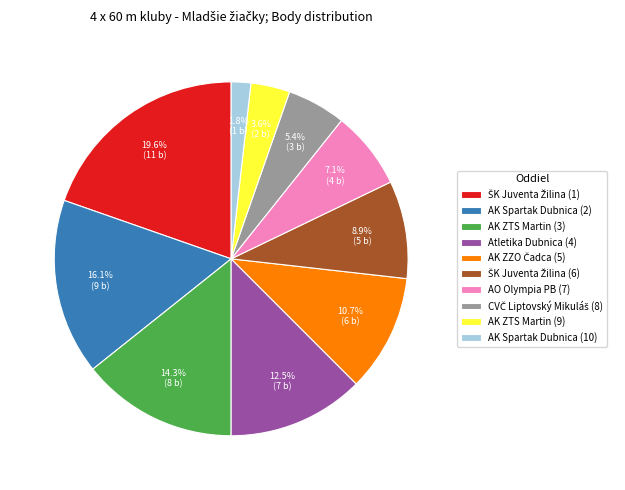

What is the ratio of the value at AK ZTS Martin (9) to the value at Atletika Dubnica (4)?

0.3